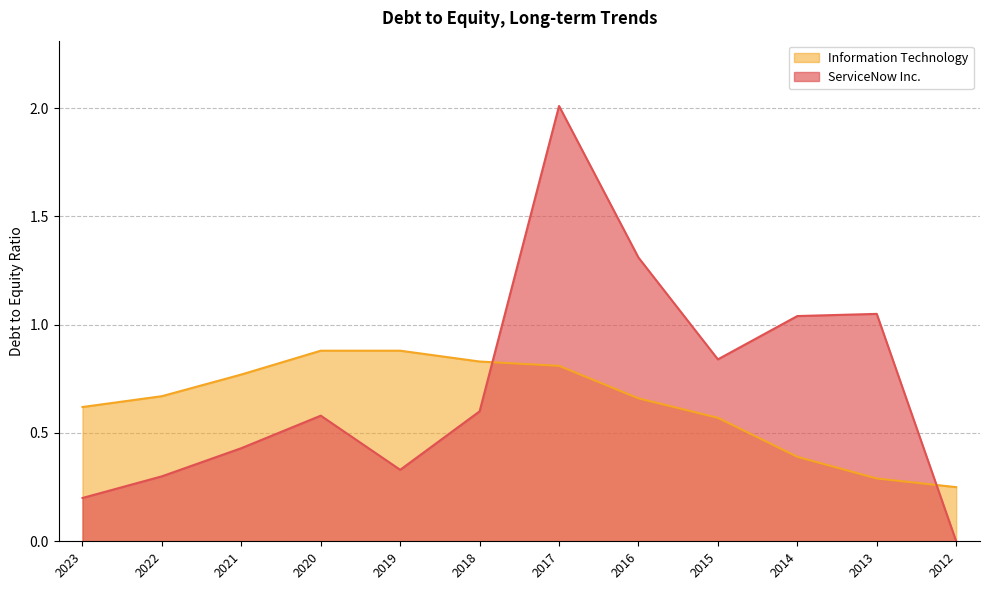

Reading right to left, list all the values displayed in this chart.

ServiceNow Inc.: 0.0	1.1	1.0	0.8	1.3	2.0	0.6	0.3	0.6	0.4	0.3	0.2
Information Technology: 0.2	0.3	0.4	0.6	0.7	0.8	0.8	0.9	0.9	0.8	0.7	0.6